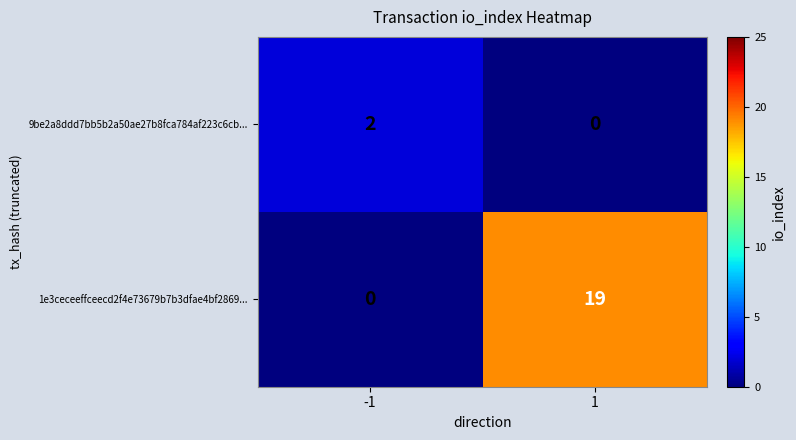

Which series has the widest spread of values?

1e3ceceeffceecd2f4e73679b7b3dfae4bf2869...